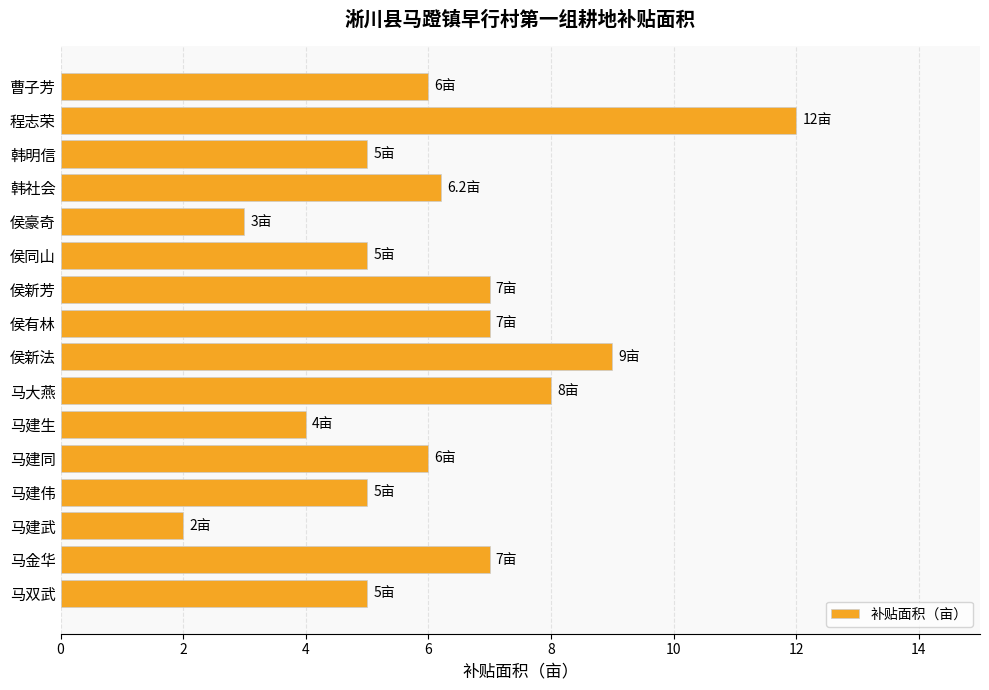

Read the value at 曹子芳.

6.0